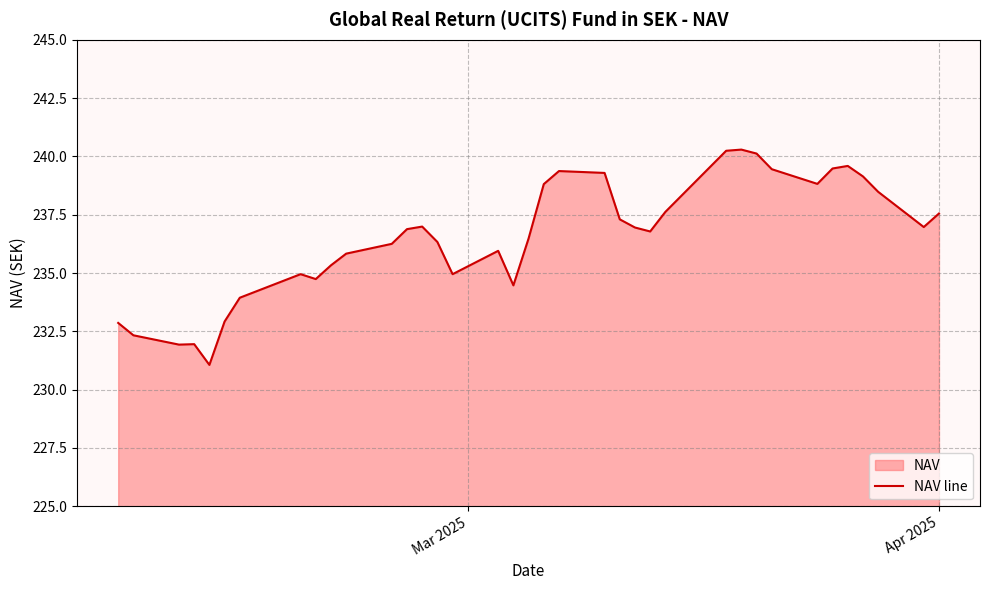

How many lines are shown in the chart?

1